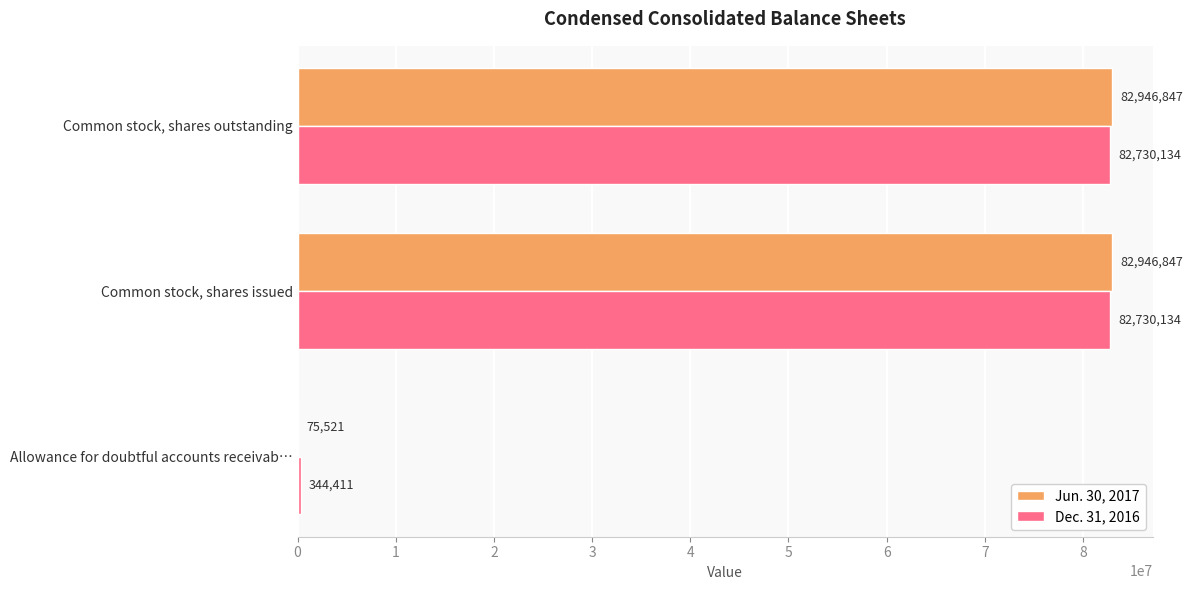

Count the Dec. 31, 2016 values in the range 344411 to 82730134.

3